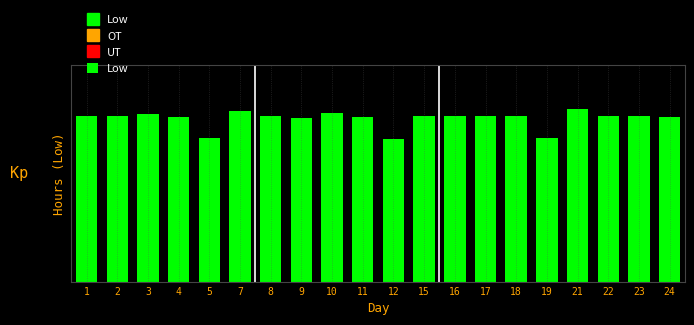

Does the chart contain any negative values?

No